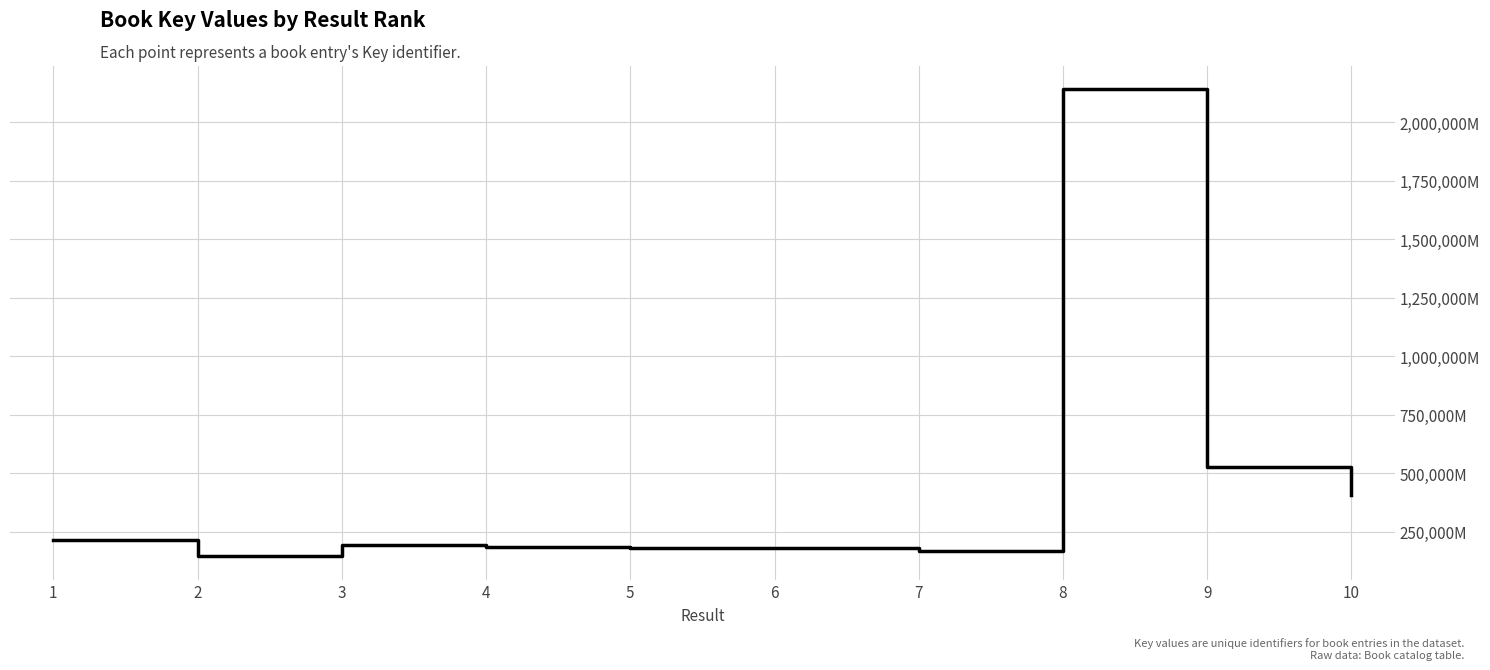

Does the chart have visible grid lines?

Yes